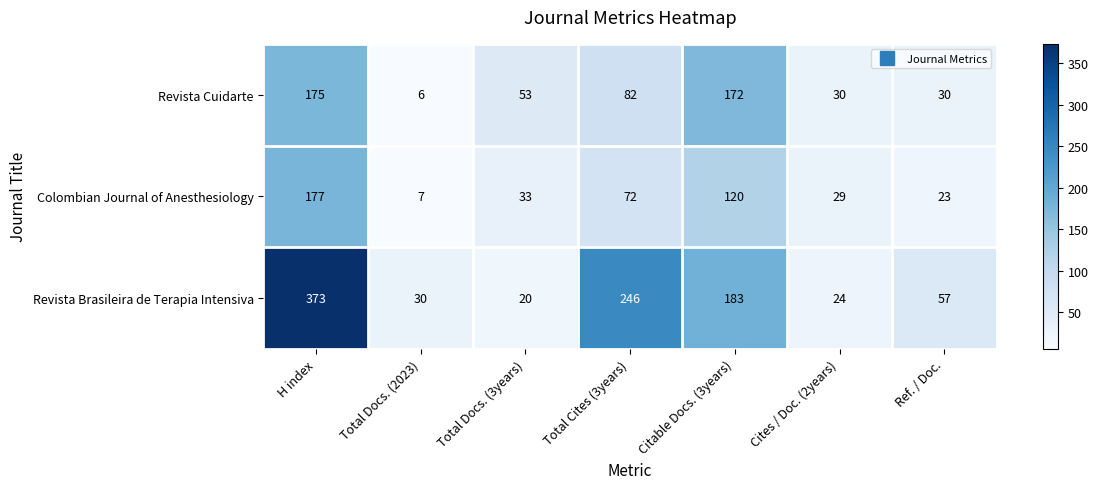

The Revista Cuidarte series shows 72 at Total Docs. (3years). True or false?

False